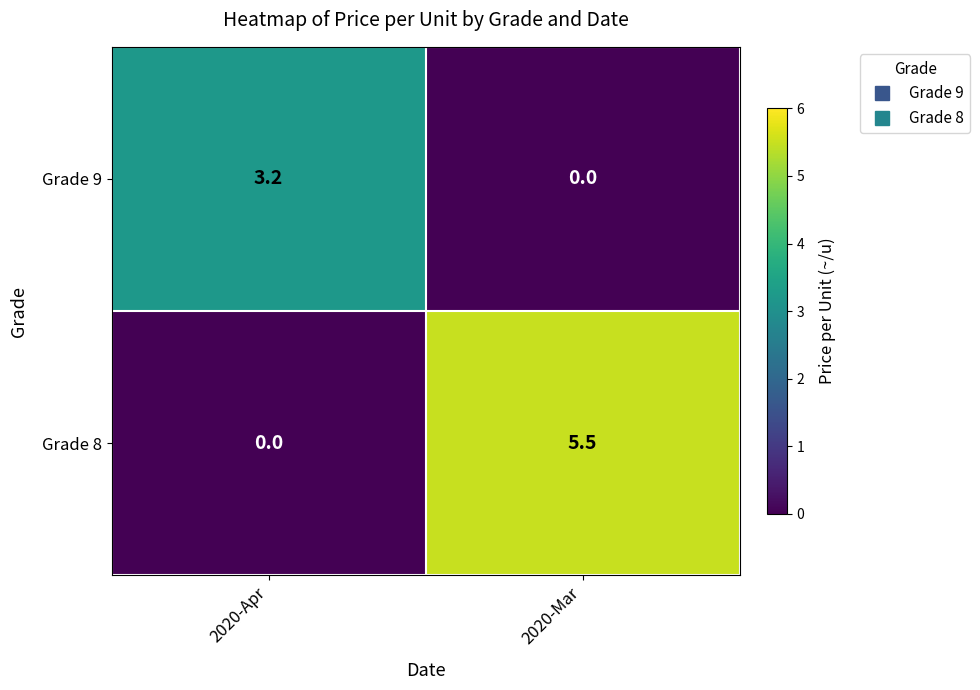

The value of Grade 8 at 2020-Mar is 5.5. True or false?

True